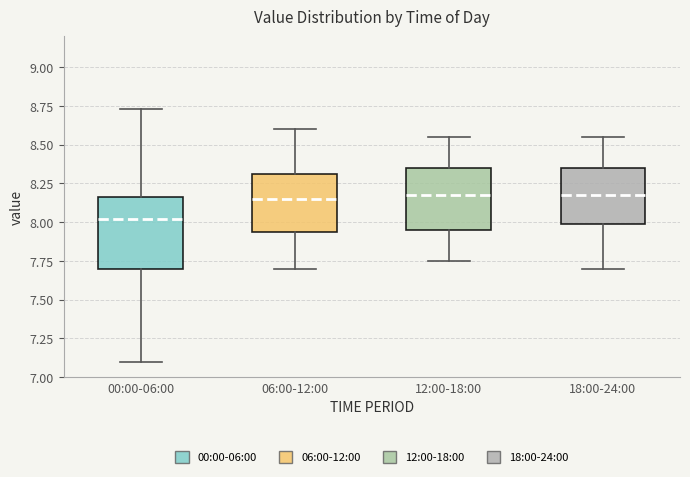

Comparing the boxes themselves (not the whiskers), which one is the tallest?

00:00-06:00